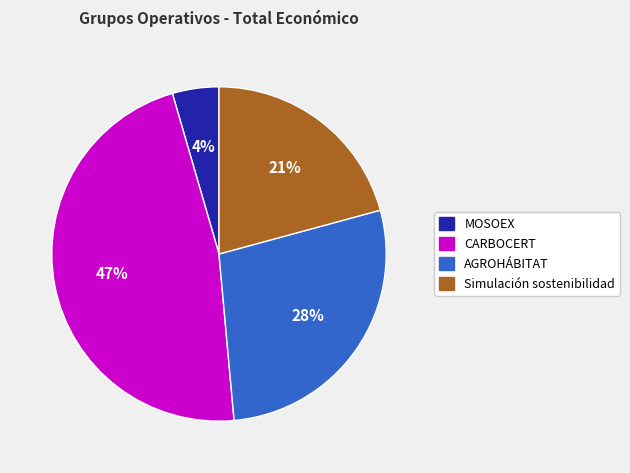

Does MOSOEX represent more than half of the total?

No